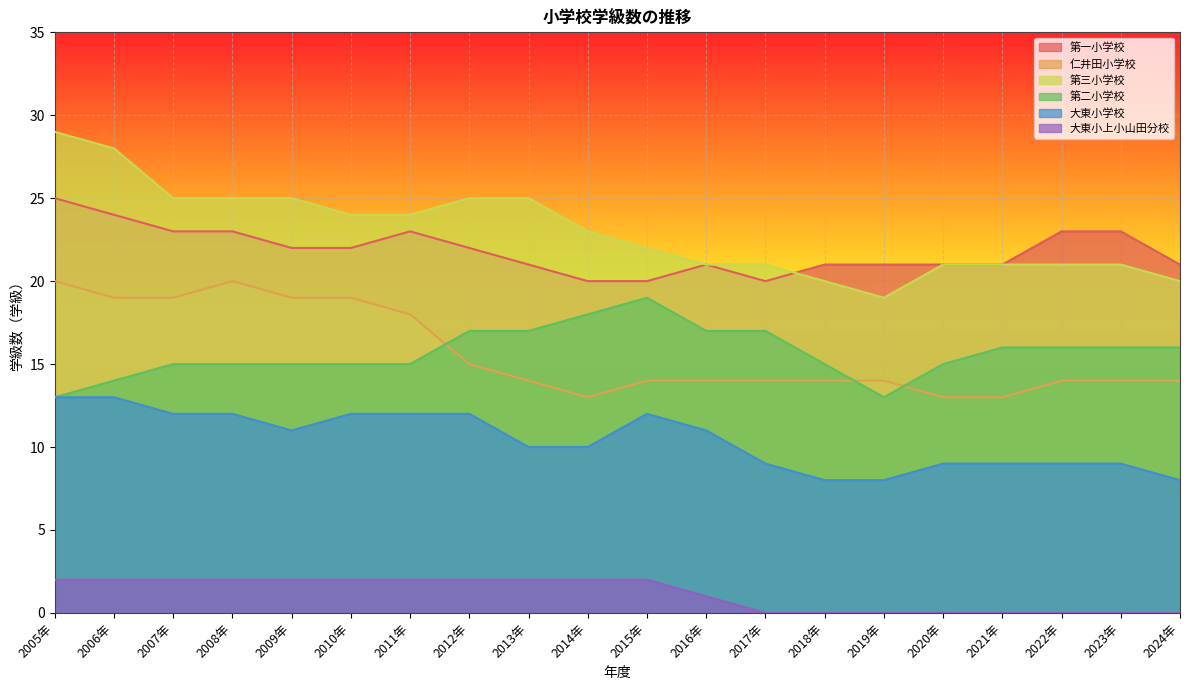

How many values in the 第一小学校 series are below 22?

10